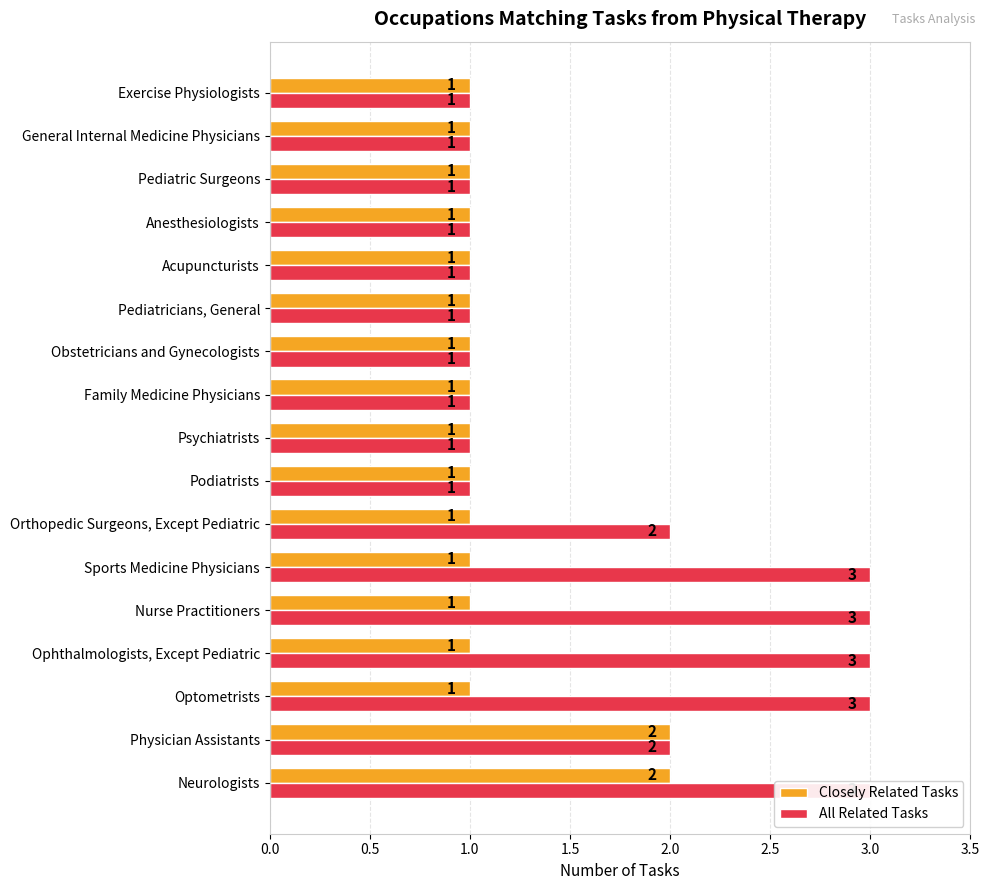

Reading left to right, list all the values displayed in this chart.

Closely Related Tasks: 2	2	1	1	1	1	1	1	1	1	1	1	1	1	1	1	1
All Related Tasks: 3	2	3	3	3	3	2	1	1	1	1	1	1	1	1	1	1